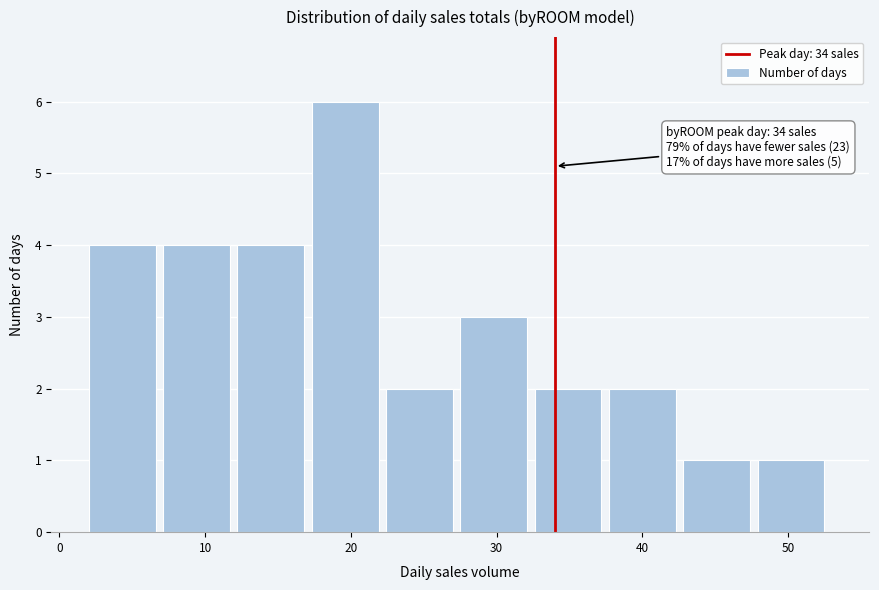

Over which range of the x-axis is the bar tallest?

17.3 to 22.4